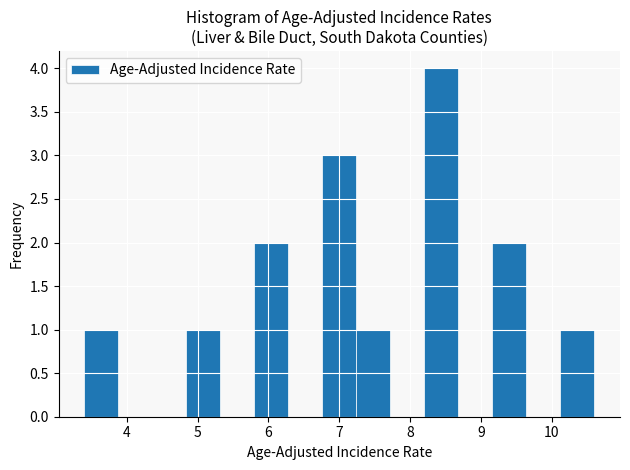

How tall is the bar that spans 10.12 to 10.60 on the x-axis? Neither the bar edges nor the heights are printed on the chart, so give them approximately, as read against the axes.

1